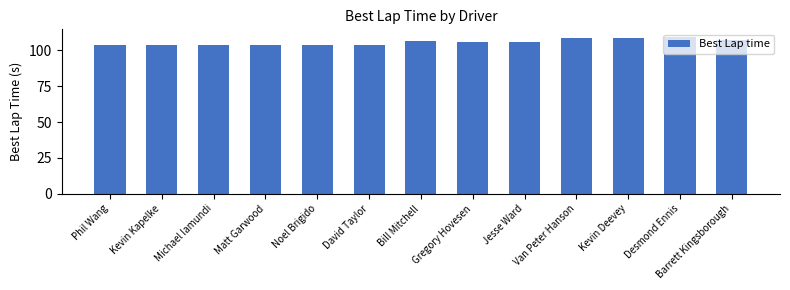

What is the change in value from Phil Wang to Bill Mitchell?

+2.9